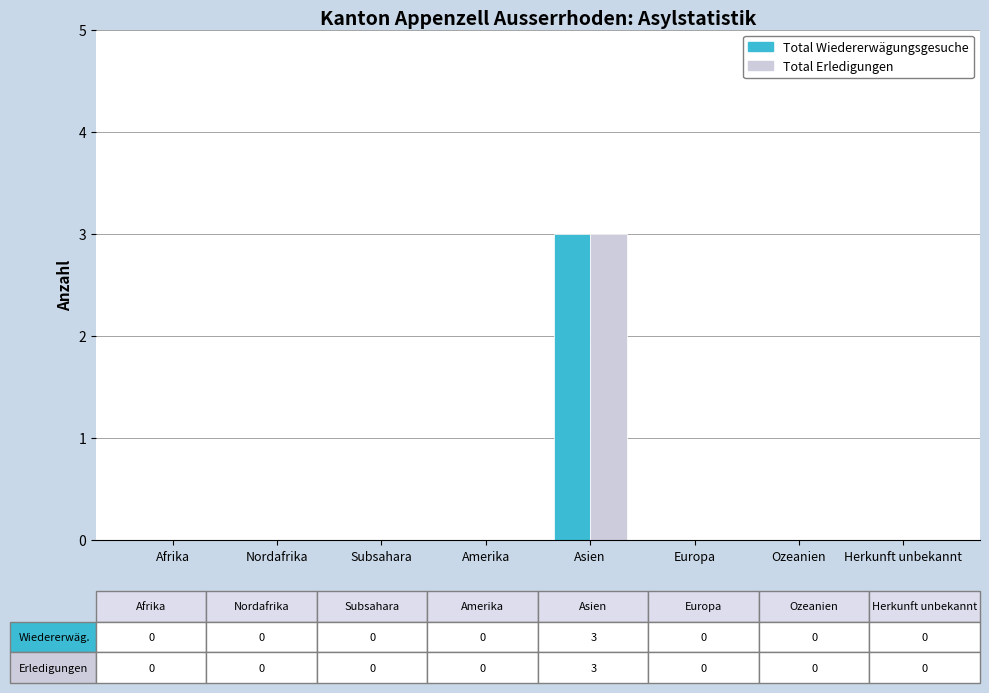

Is it true that Total Erledigungen equals 3 at Asien?

True